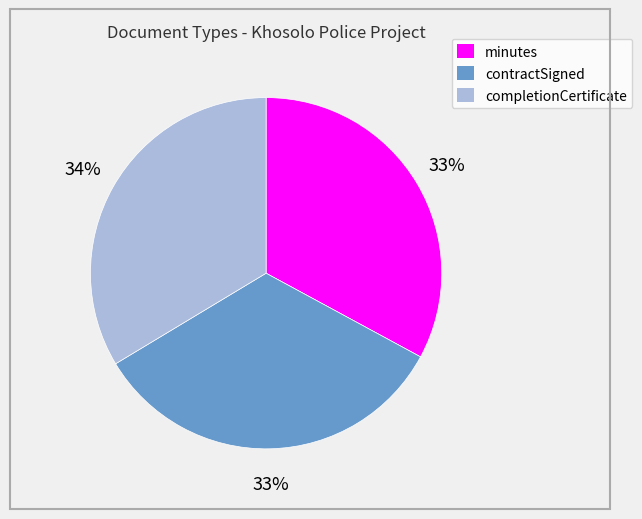

Does contractSigned account for over 50% of the chart?

No